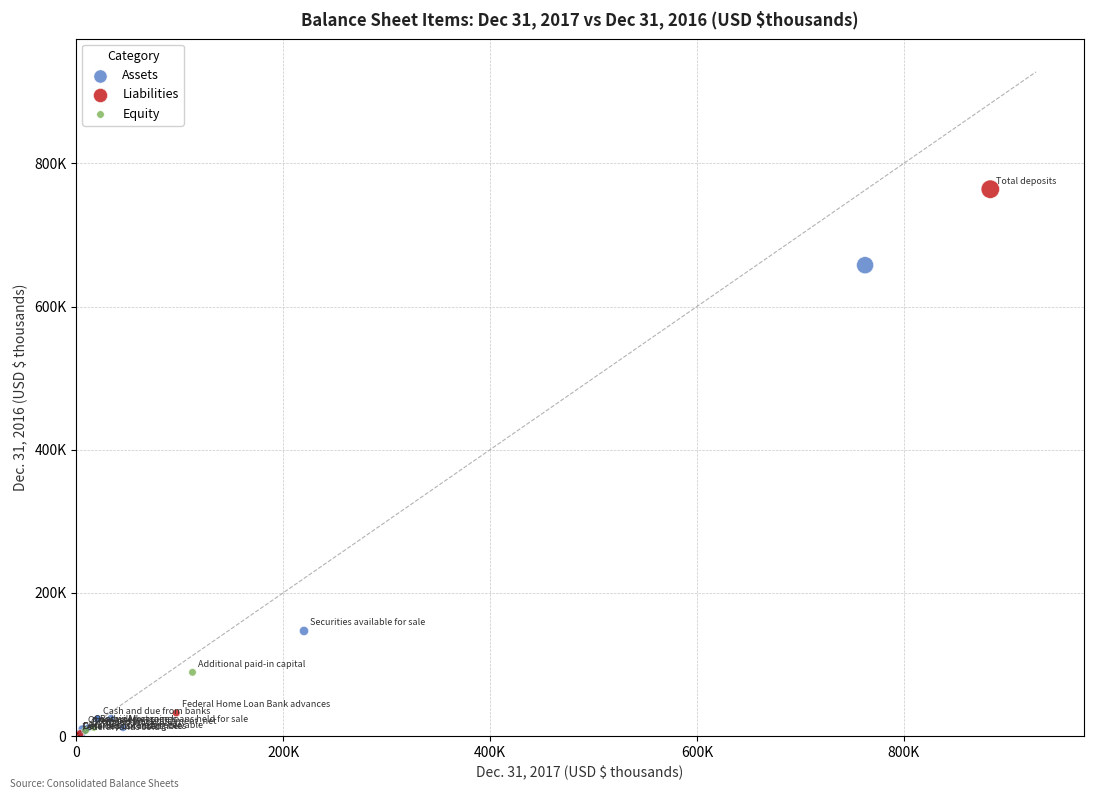

Which series reaches the maximum Y coordinate?

Liabilities